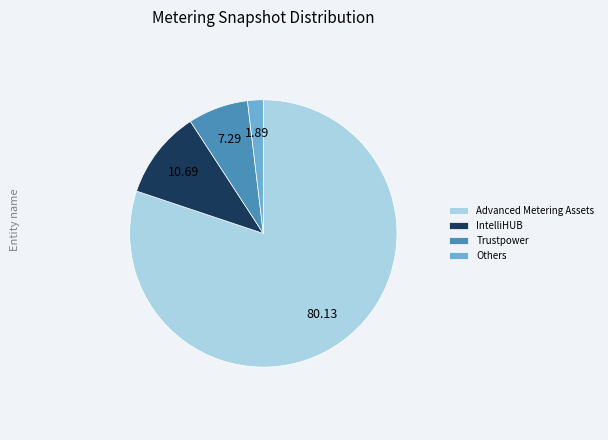

Does any single category account for the majority?

Yes